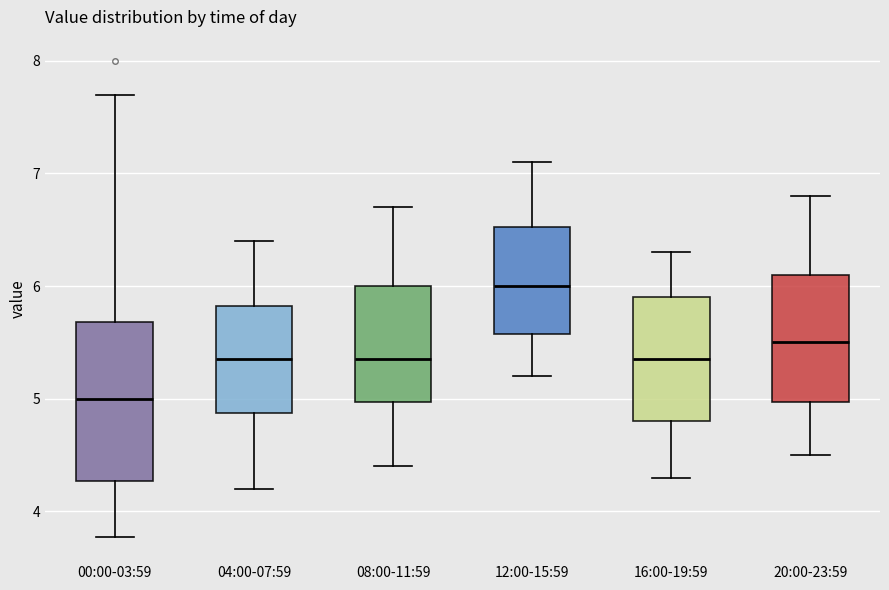

Reading left to right, read every box against the y-axis: the position of its median line, the range the box covers, and the ends of its whiskers. The values are not printed on the chart, so give them approximately, as read against the axis.

00:00-03:59: median 5.0, box 4.3 to 5.7, whiskers 3.8 to 7.7
04:00-07:59: median 5.4, box 4.9 to 5.8, whiskers 4.2 to 6.4
08:00-11:59: median 5.4, box 5.0 to 6.0, whiskers 4.4 to 6.7
12:00-15:59: median 6.0, box 5.6 to 6.5, whiskers 5.2 to 7.1
16:00-19:59: median 5.4, box 4.8 to 5.9, whiskers 4.3 to 6.3
20:00-23:59: median 5.5, box 5.0 to 6.1, whiskers 4.5 to 6.8